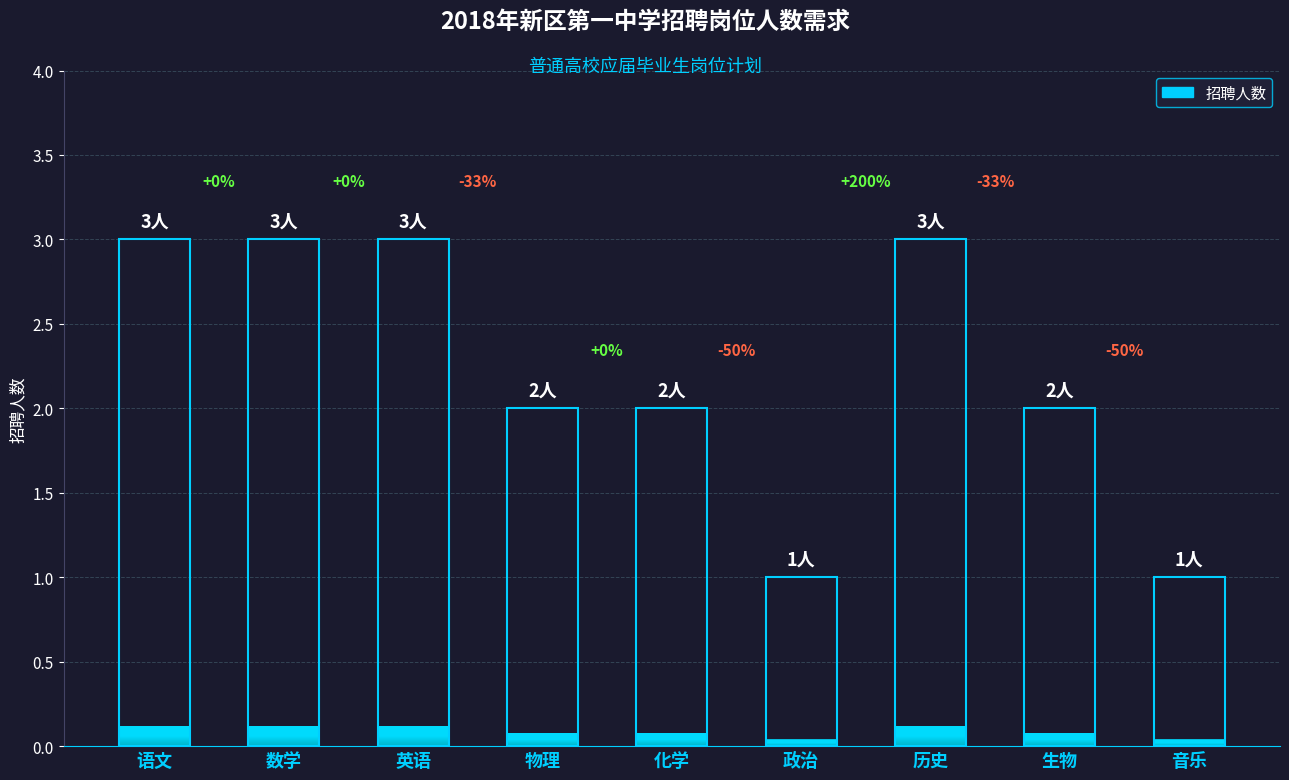

What is the change in value from 语文 to 政治?

-2